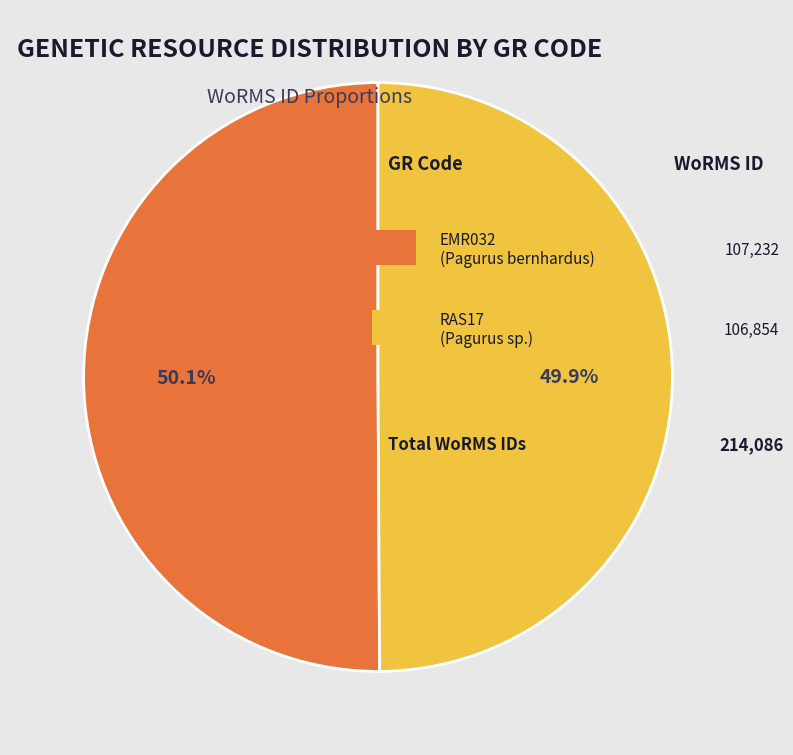

Is there a majority slice in this chart?

Yes